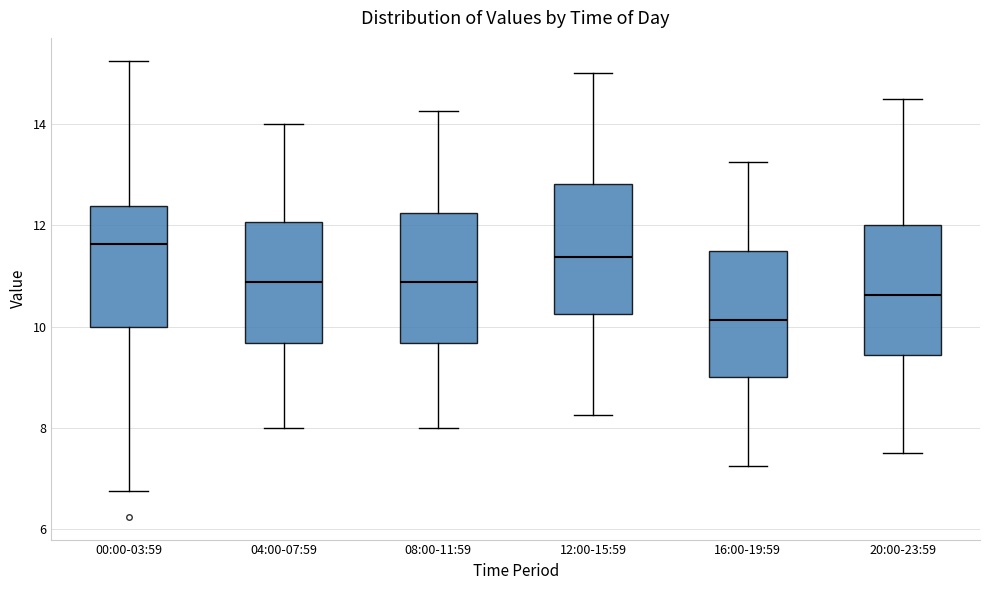

Reading left to right, transcribe this box plot: for each box, give where its median line is, the range the box spans, and where its two whiskers end, as read against the y-axis. The values are not printed on the chart, so give them approximately, as read against the axis.

00:00-03:59: median 11.6, box 10.0 to 12.4, whiskers 6.8 to 15.2
04:00-07:59: median 10.8, box 9.6 to 12.0, whiskers 8.0 to 14.0
08:00-11:59: median 10.8, box 9.6 to 12.2, whiskers 8.0 to 14.2
12:00-15:59: median 11.4, box 10.2 to 12.8, whiskers 8.2 to 15.0
16:00-19:59: median 10.2, box 9.0 to 11.6, whiskers 7.2 to 13.2
20:00-23:59: median 10.6, box 9.4 to 12.0, whiskers 7.6 to 14.6